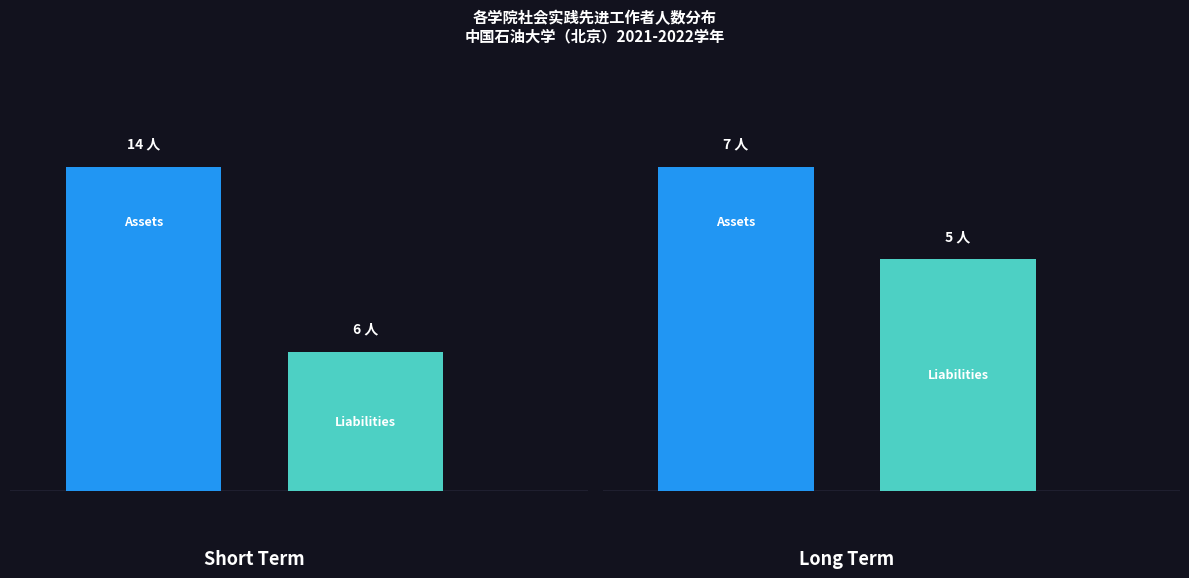

Does the chart contain any negative values?

No